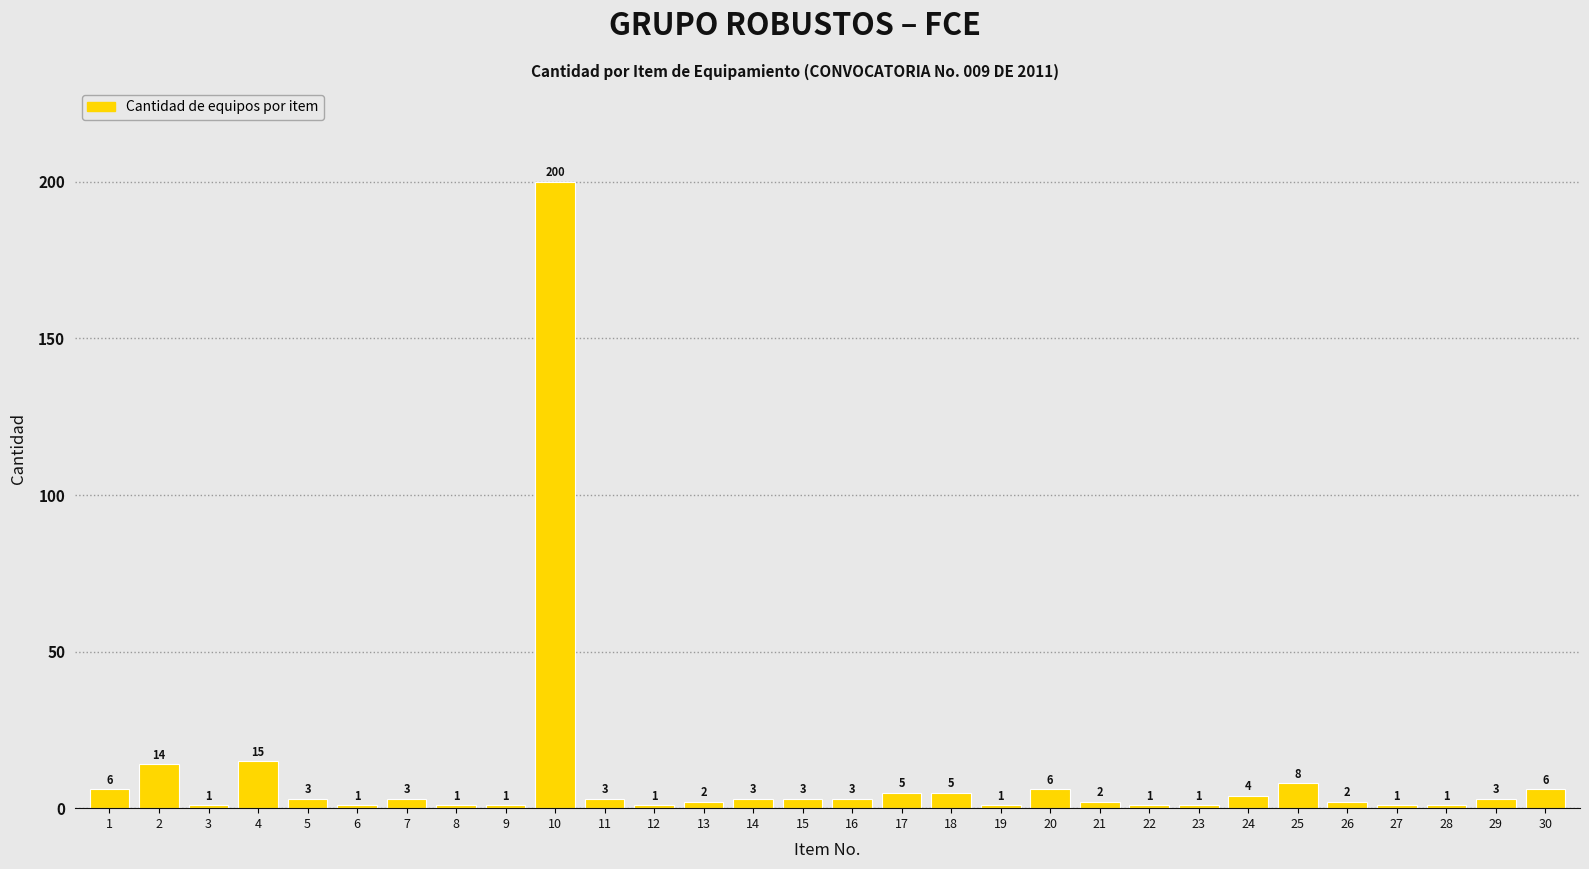

What is the sum of all values?

306